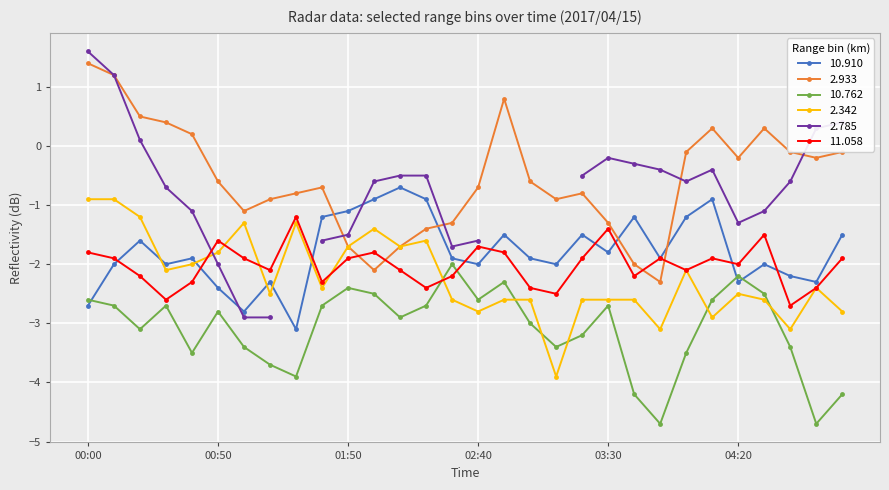

How many intersections are there between 2.342 and 10.910?

5